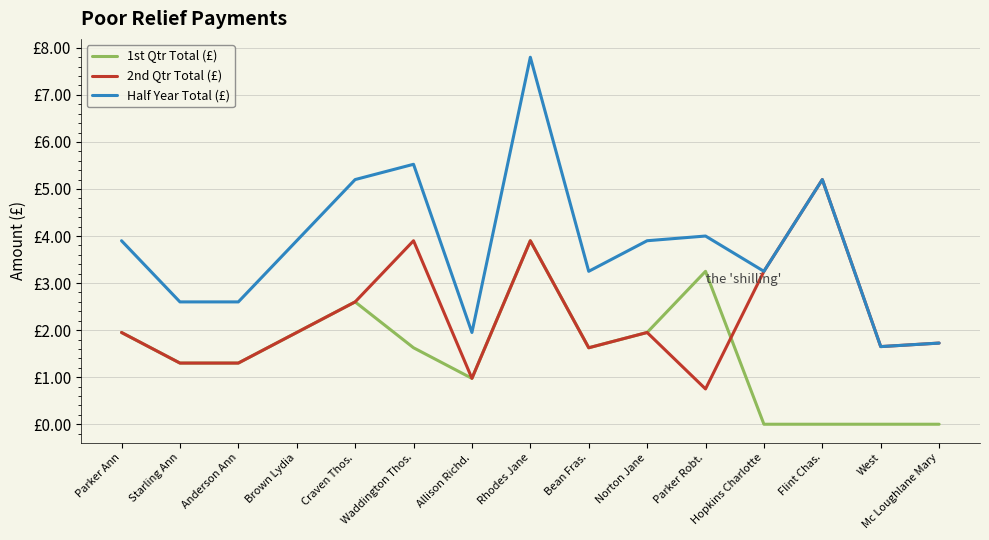

What are all the series names shown in the legend?

1st Qtr Total (£), 2nd Qtr Total (£), Half Year Total (£)